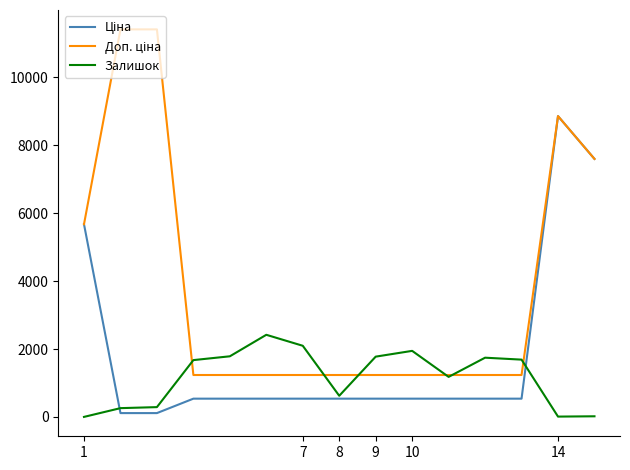

What is the total value across all series at 7?

3870.4